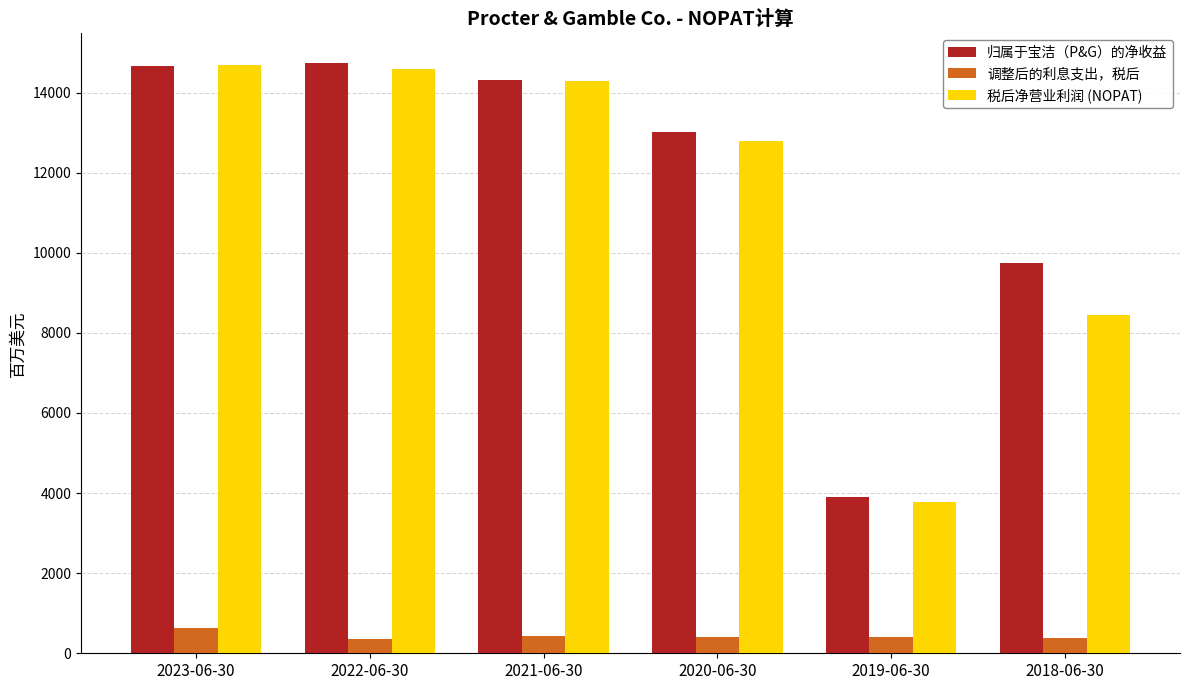

Between 2021-06-30 and 2019-06-30, which series saw the biggest shift?

税后净营业利润 (NOPAT)